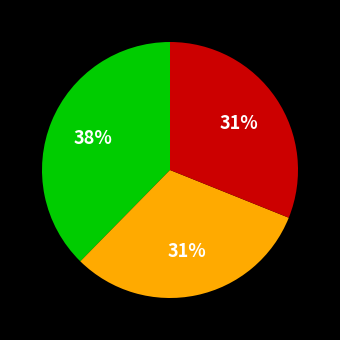

To the nearest percent, what is the difference between the largest and smallest slice percentages?

7%